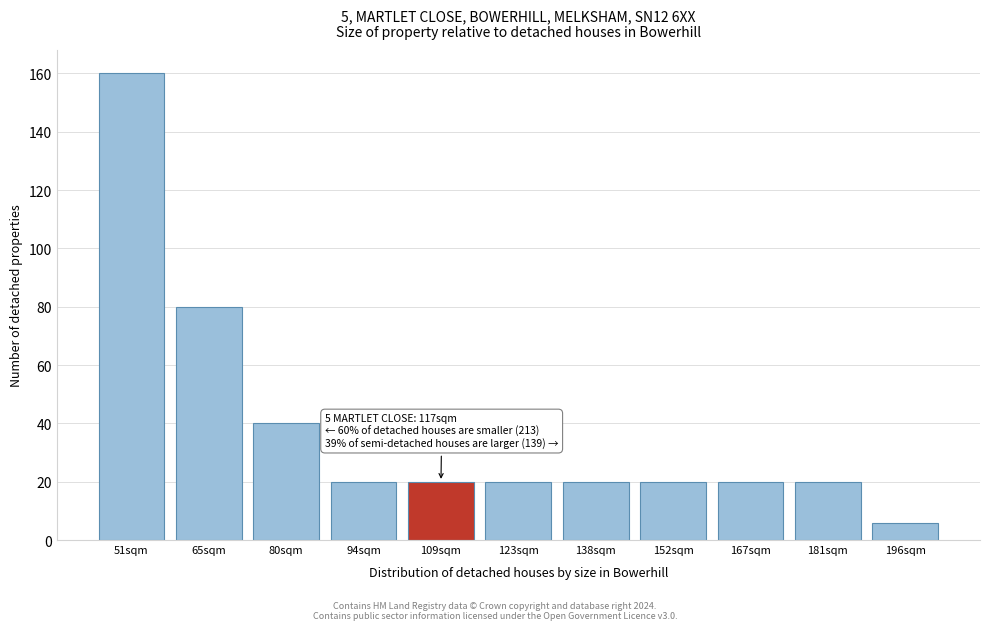

Reading right to left, list all the values displayed in this chart.

196sqm=6	181sqm=20	167sqm=20	152sqm=20	138sqm=20	123sqm=20	109sqm=20	94sqm=20	80sqm=40	65sqm=80	51sqm=160